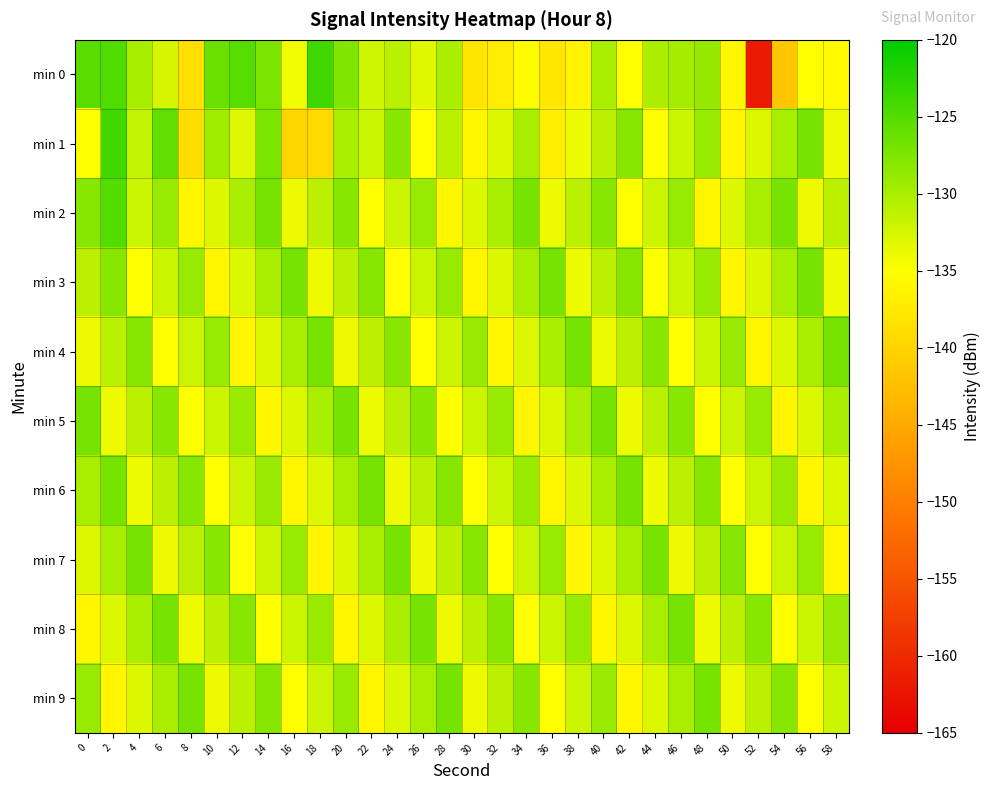

Rank the series by their maximum value, from highest to lowest.

min 0, min 1, min 2, min 3, min 4, min 5, min 6, min 7, min 8, min 9